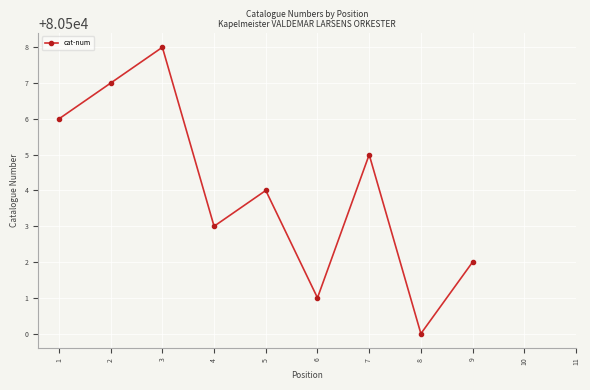

How many series are shown in this chart?

1